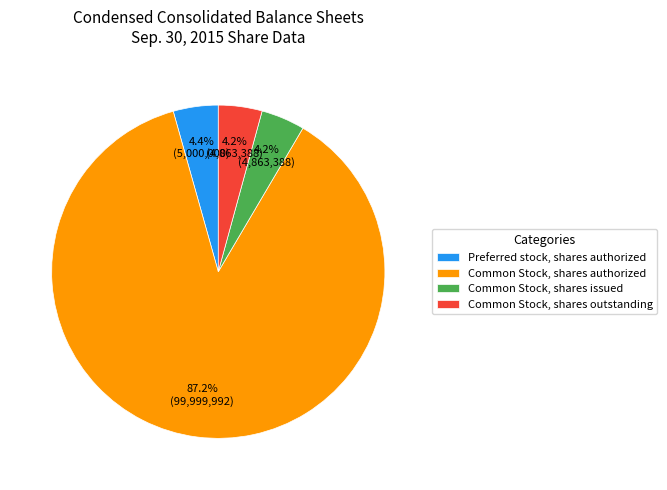

Combined, do Preferred stock, shares authorized and Common Stock, shares authorized account for over 50%?

Yes